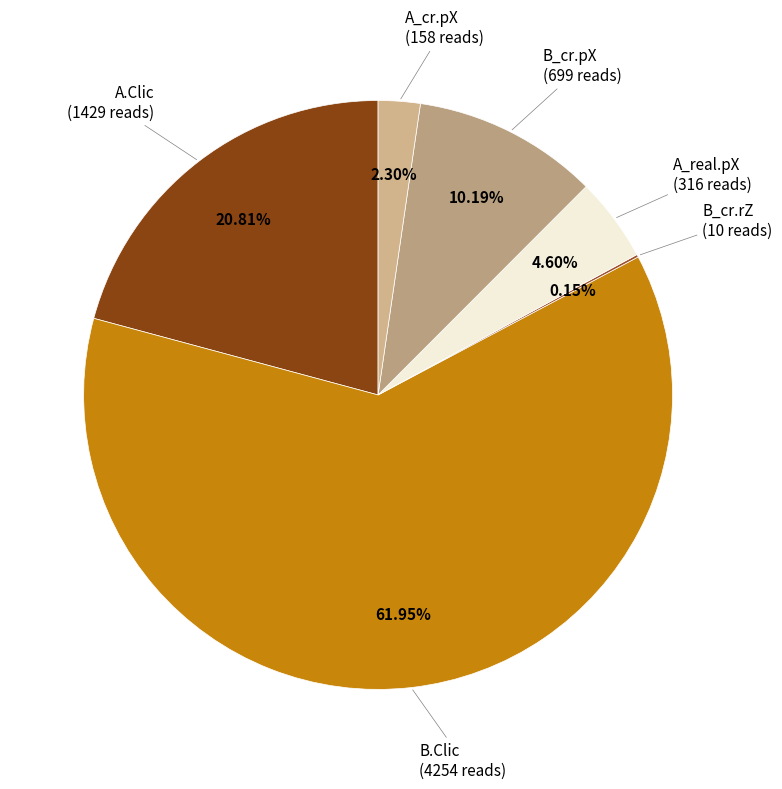

Combined, do A_real.pX and B_cr.pX account for over 50%?

No